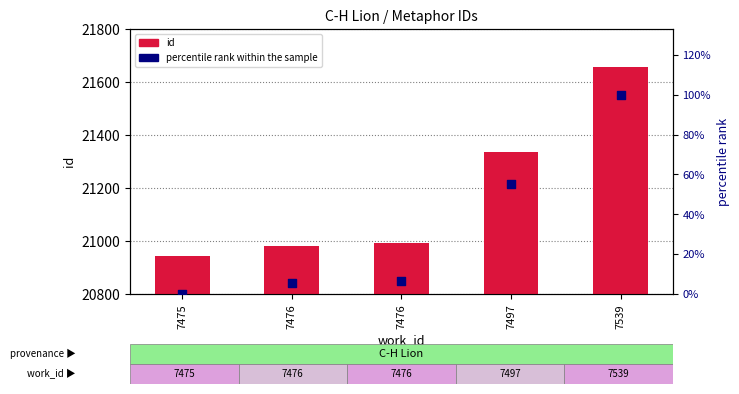

What is the total value across all series at 7476?

20988.5